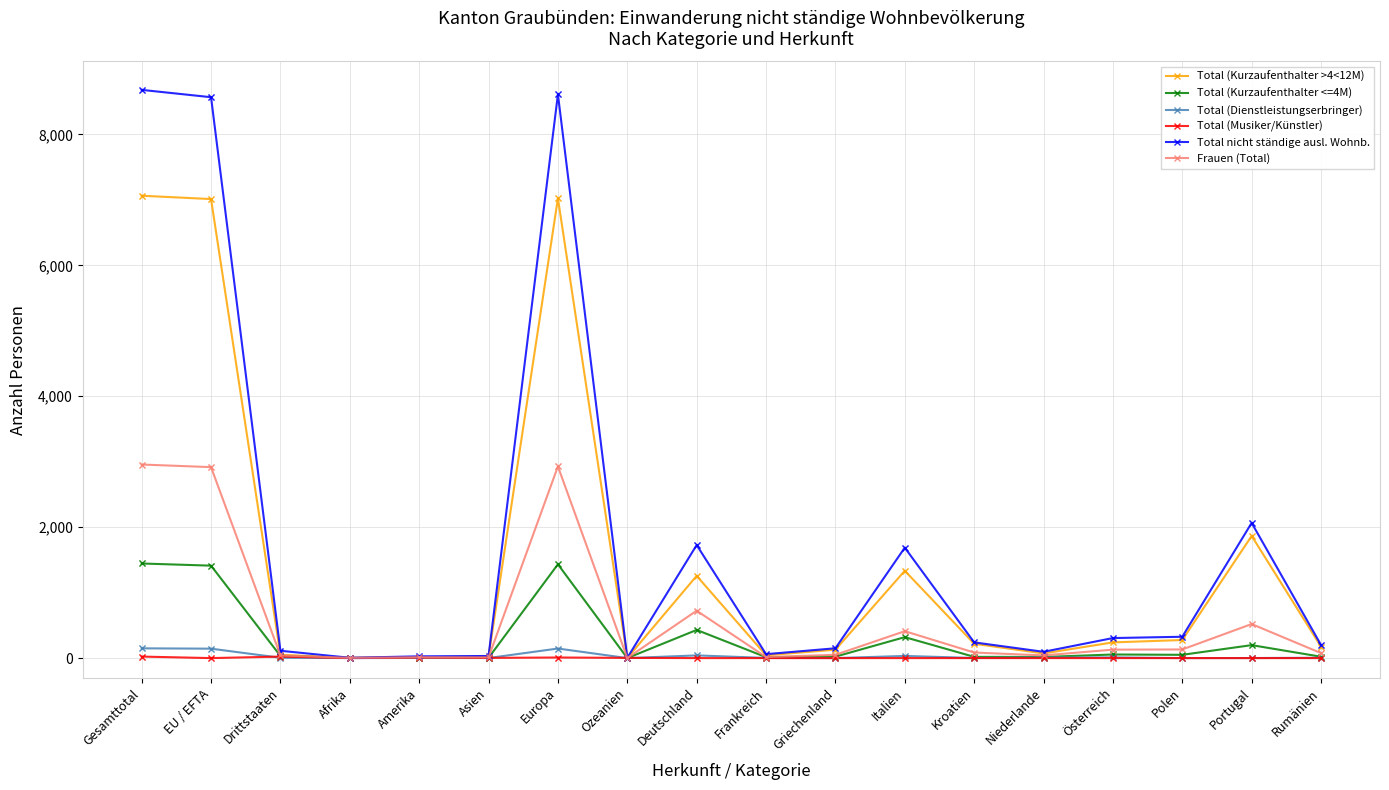

Between Afrika and Italien, which series saw the biggest shift?

Total nicht ständige ausl. Wohnb.